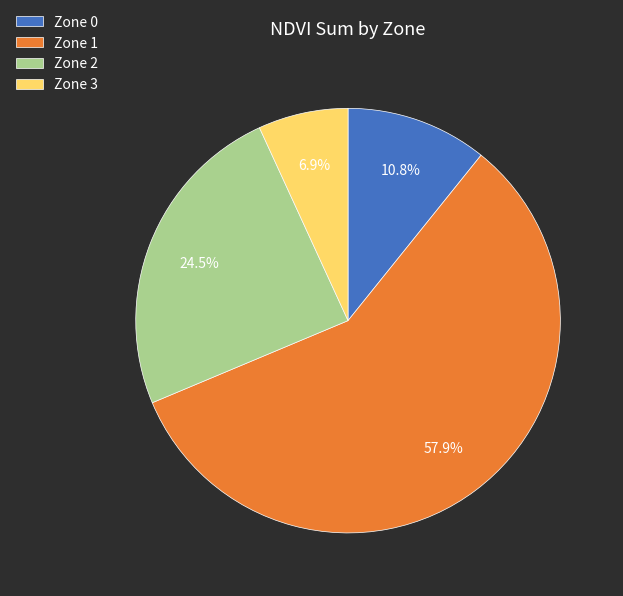

How many segments does this pie chart have?

4